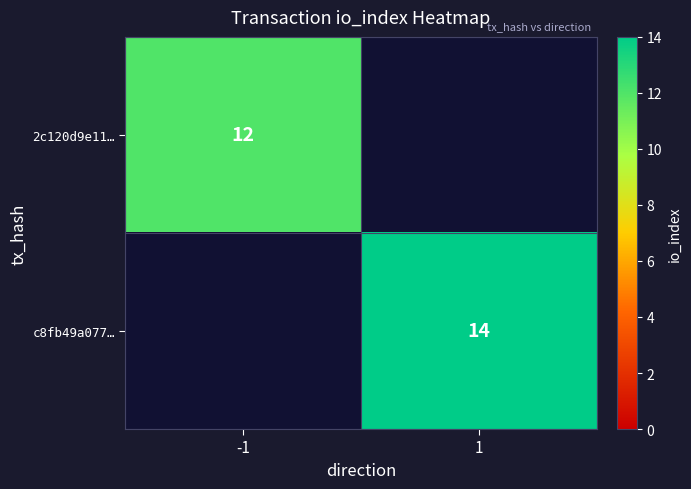

The value of c8fb49a077… at 1 is 14. True or false?

True